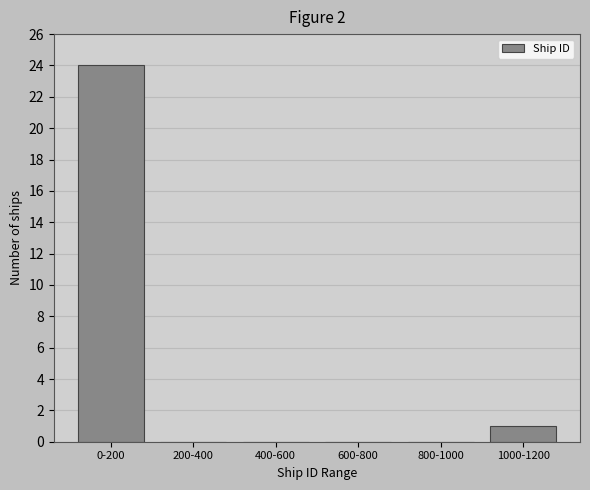

Reading right to left, transcribe all the data shown in this chart.

1000-1200=1	800-1000=0	600-800=0	400-600=0	200-400=0	0-200=24